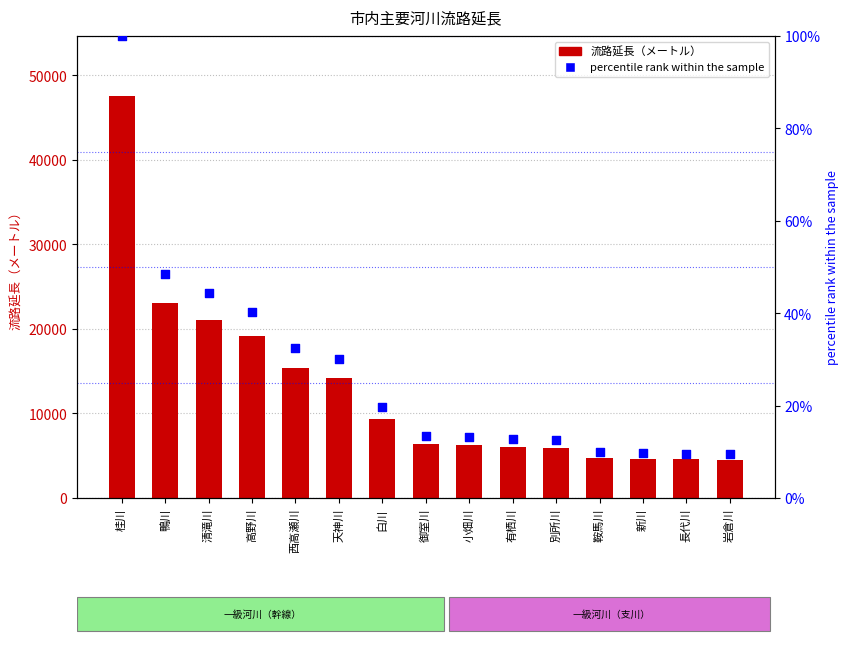

Which series contains the lowest Y value?

percentile rank within the sample